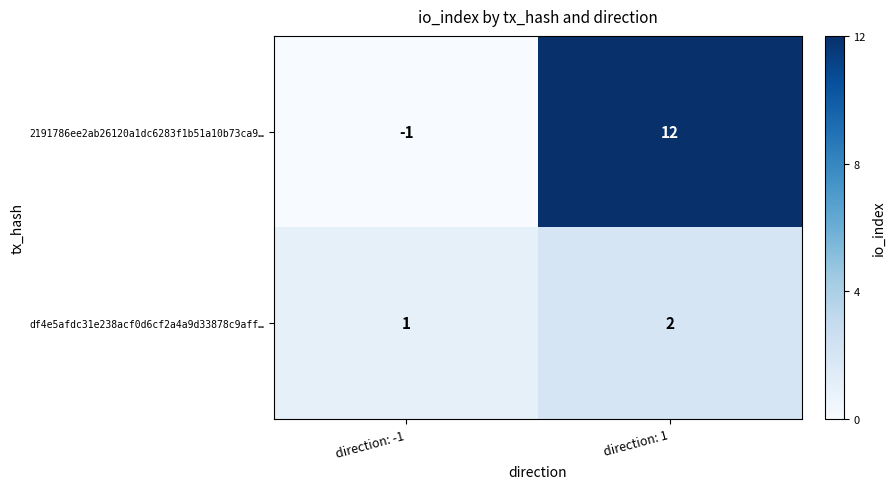

Where is 2191786ee2ab26120a1dc6283f1b51a10b73ca9… nearest to the value 5?

direction: -1